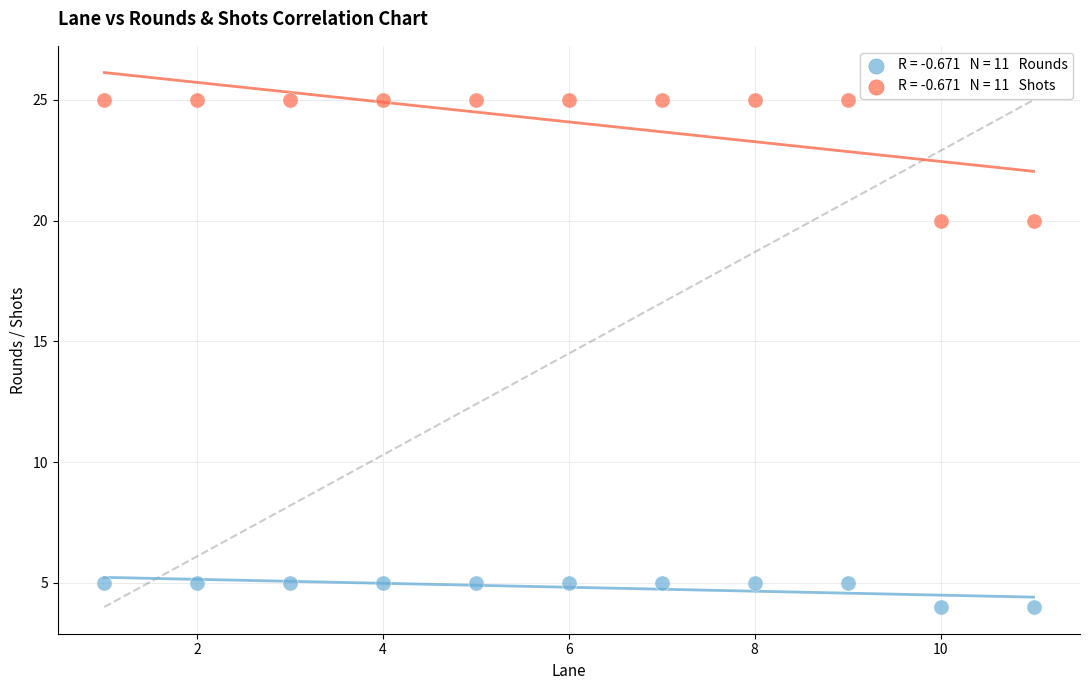

Across all data points, what is the range of X values (max minus min)?

10